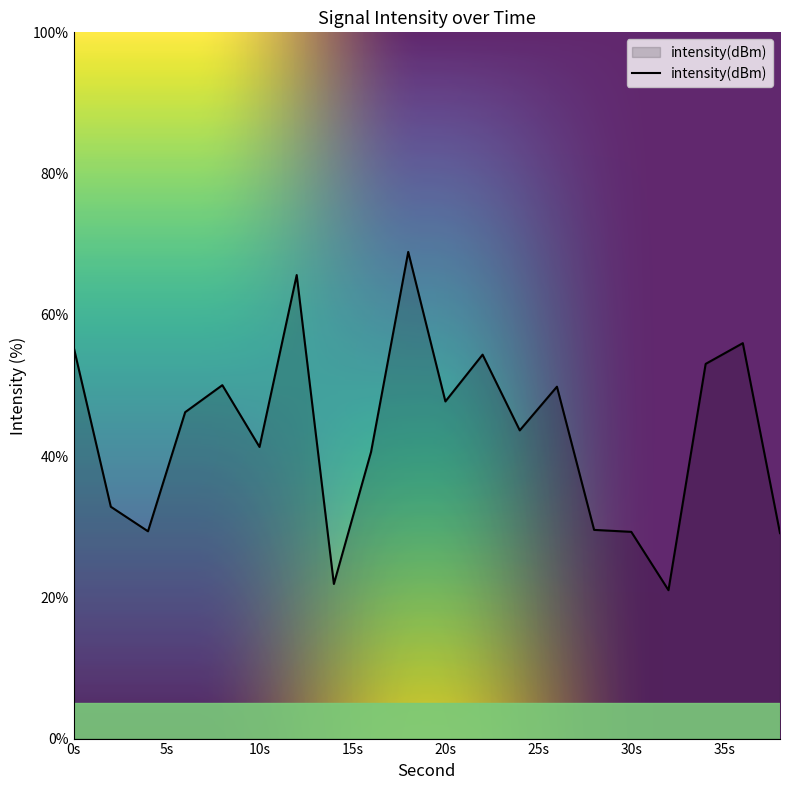

What is the maximum value shown in the chart?

68.9